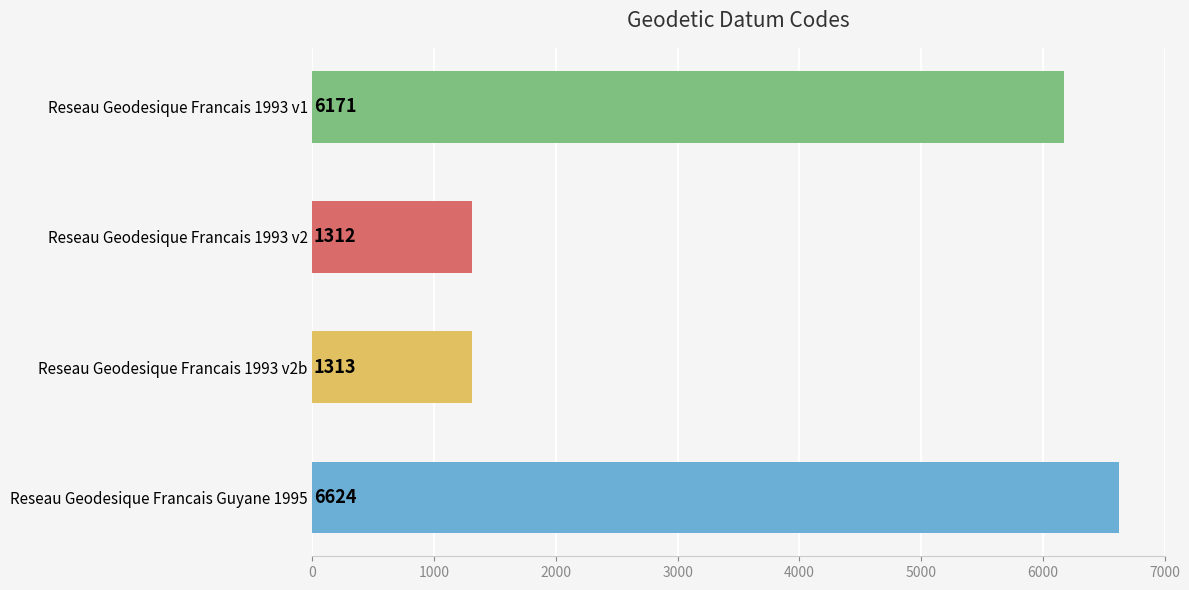

Reading top to bottom, transcribe all the data shown in this chart.

6171	1312	1313	6624